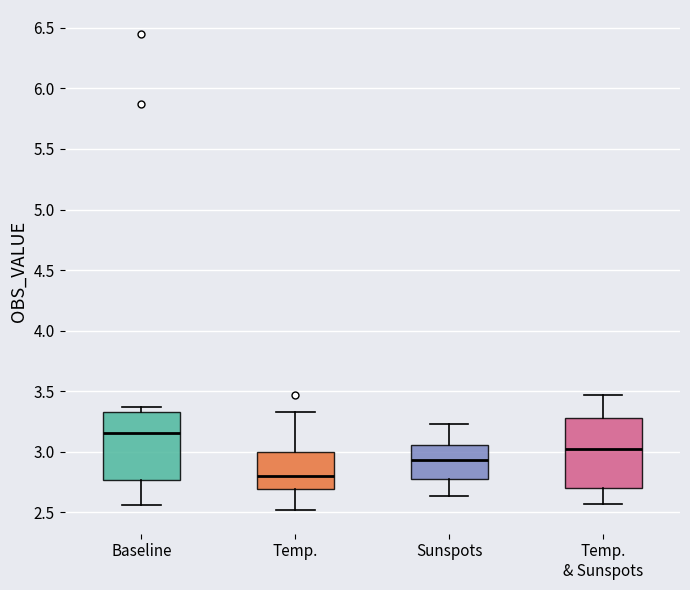

Where is the upper edge of the box for Baseline on the y-axis? The values are not printed on the chart, so give them approximately, as read against the axis.

3.35